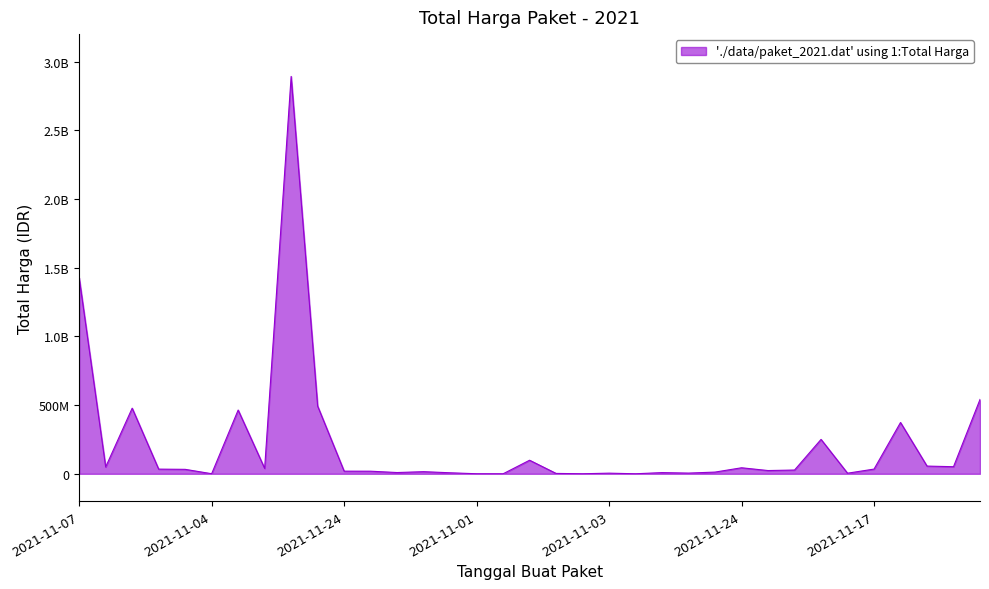

Does the chart display data point markers on the line(s)?

No